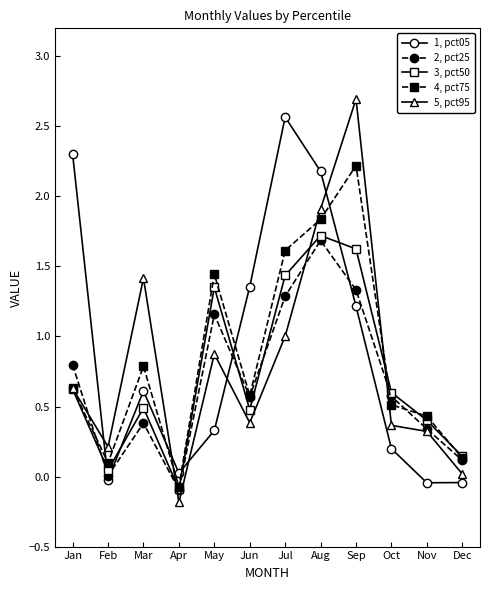

The 1, pct05 series shows -0.0 at Dec. True or false?

True